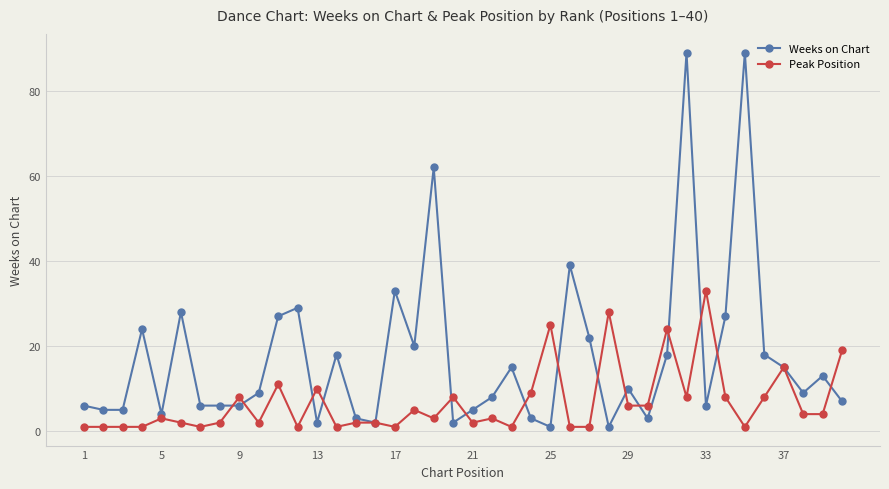

Reading left to right, transcribe all the data shown in this chart.

Weeks on Chart: 6	5	5	24	4	28	6	6	6	9	27	29	2	18	3	2	33	20	62	2	5	8	15	3	1	39	22	1	10	3	18	89	6	27	89	18	15	9	13	7
Peak Position: 1	1	1	1	3	2	1	2	8	2	11	1	10	1	2	2	1	5	3	8	2	3	1	9	25	1	1	28	6	6	24	8	33	8	1	8	15	4	4	19